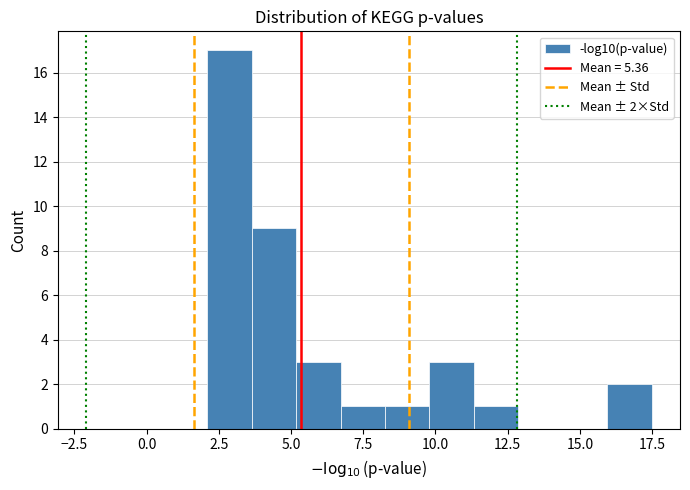

Read against the x-axis, roughly where is the centre of the tallest bar?

3.0